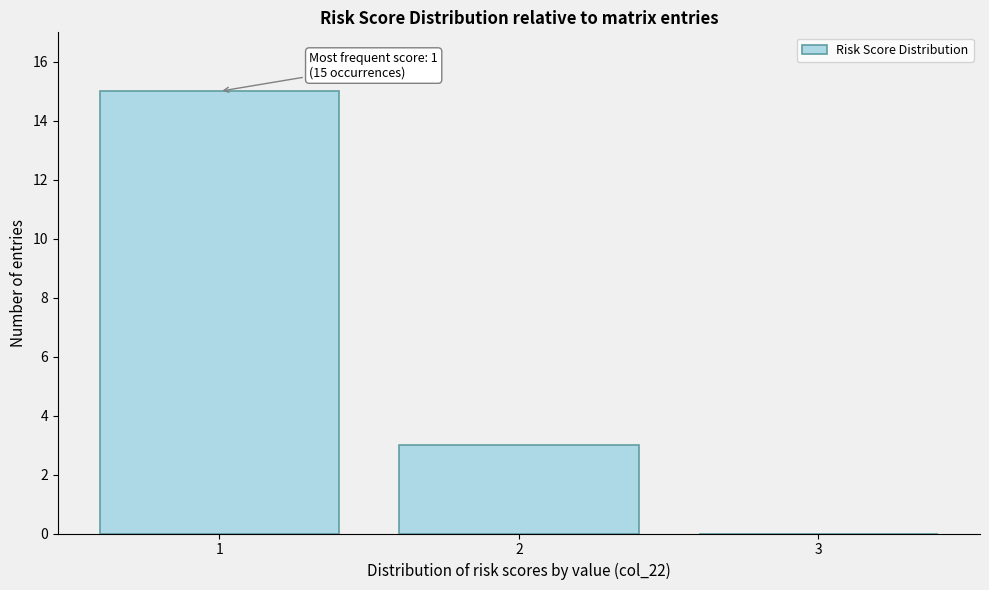

Which range on the x-axis has the tallest bar?

0.5 to 1.5